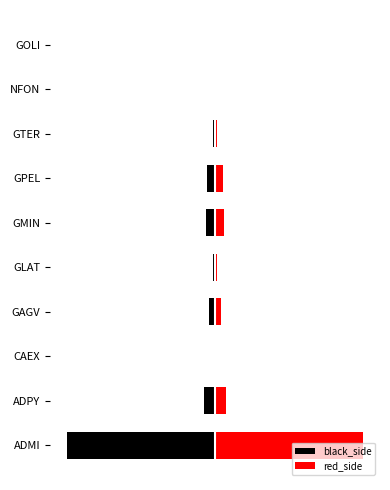

Which series has the widest spread of values?

black_side